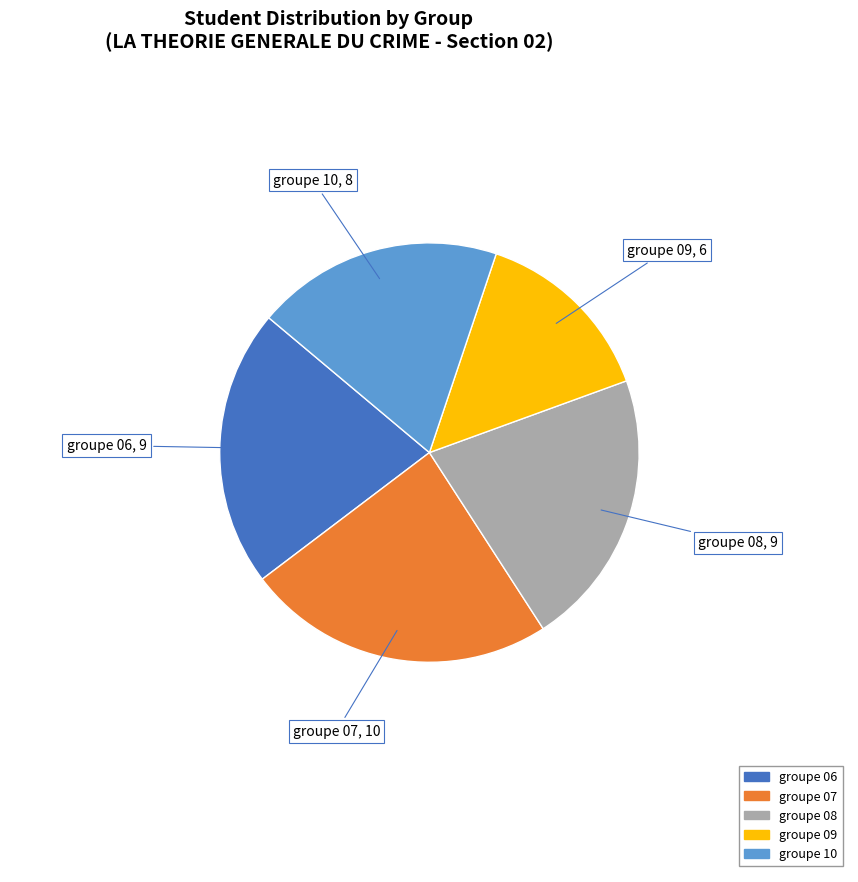

Count the number of slices in the pie.

5